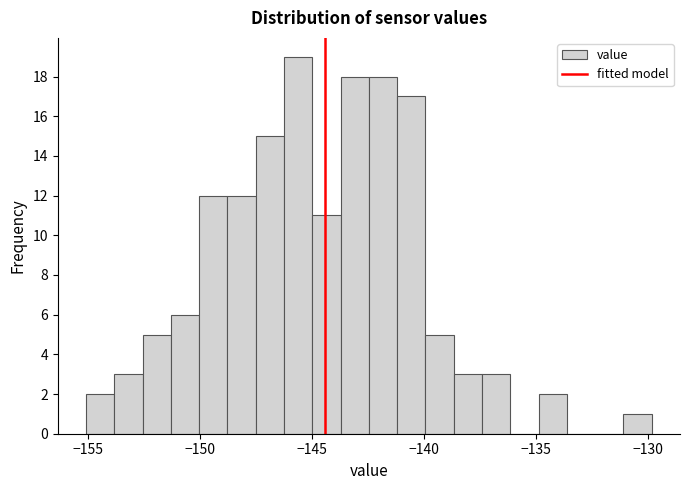

Around what value on the x-axis is the tallest bar? Give the approximate position of its centre, as read against the axis.

-145.5